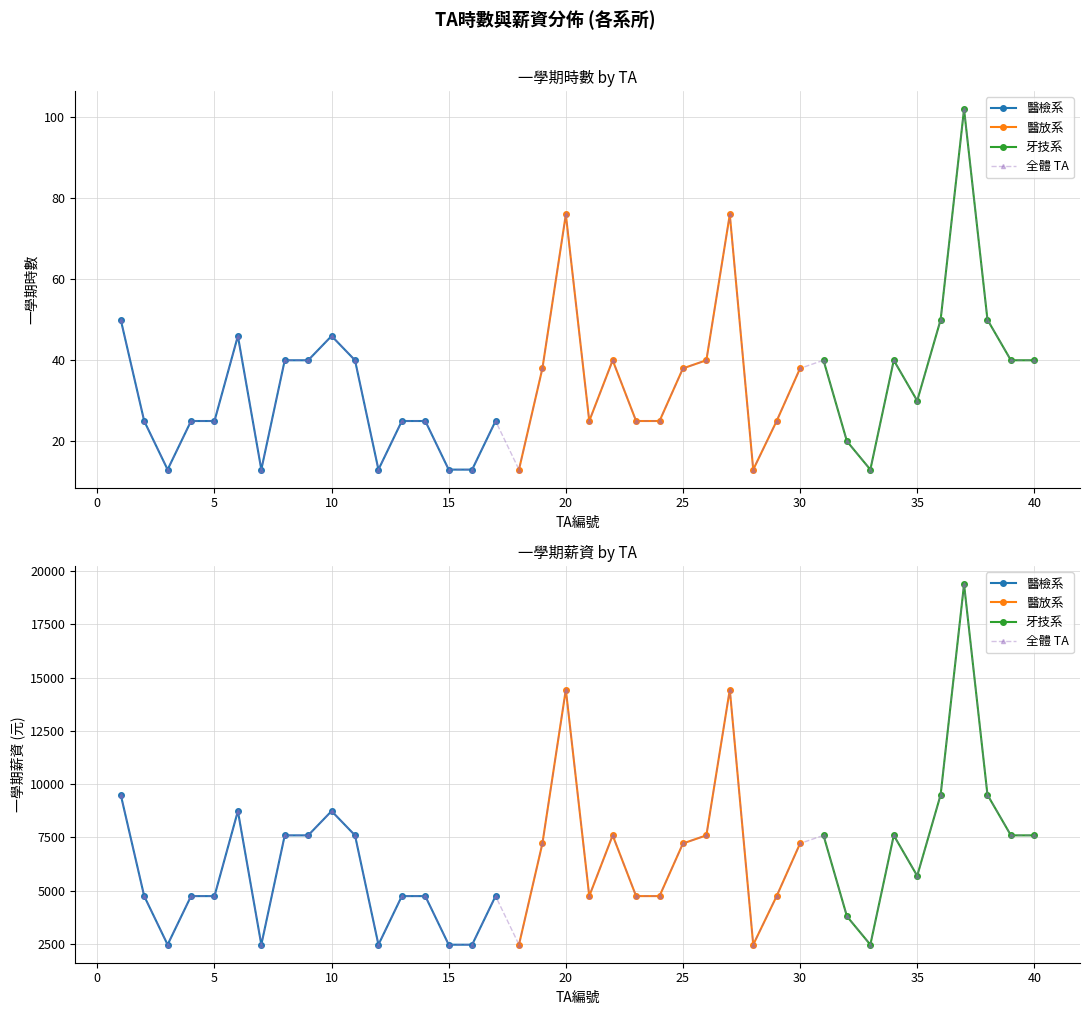

At which category is the sum across all series the highest?

37